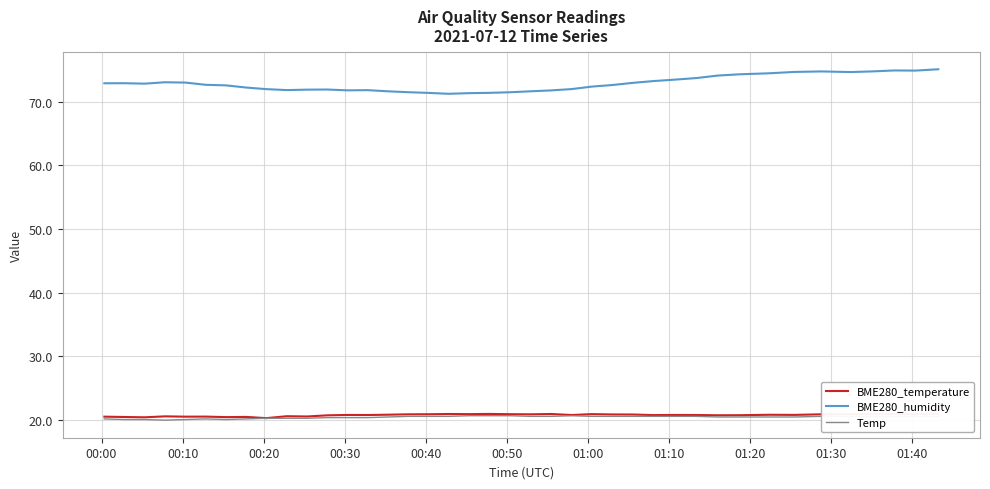

True or false: BME280_temperature has more than 0 interior local peaks.

True